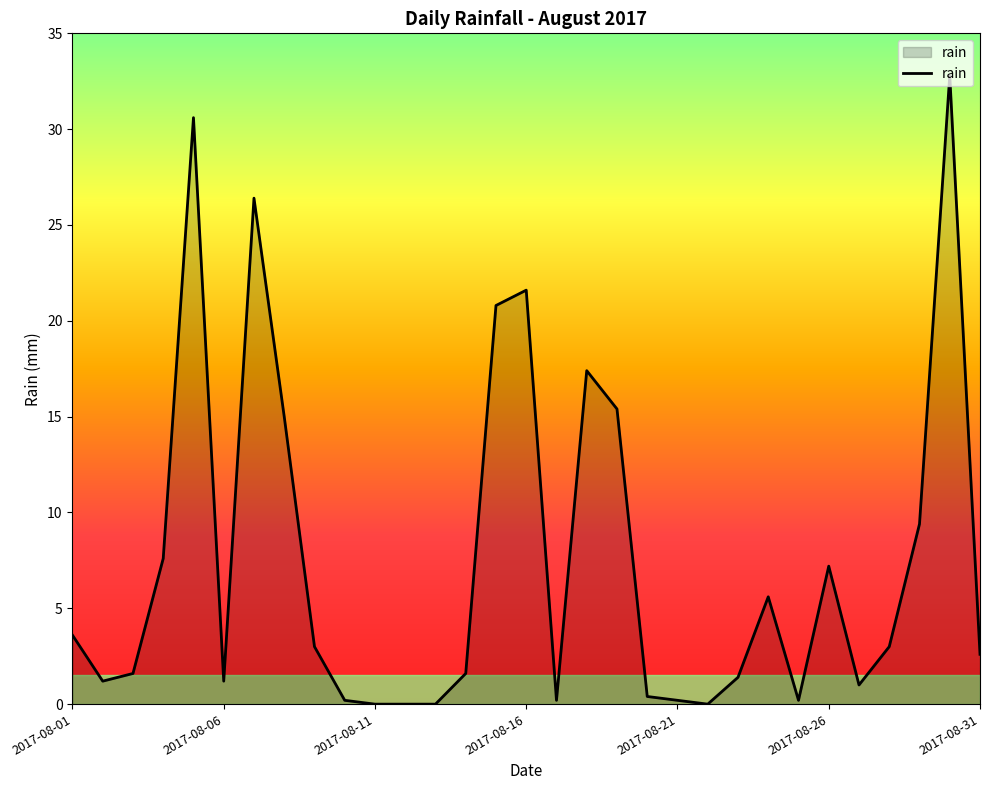

What is the average value?

7.5